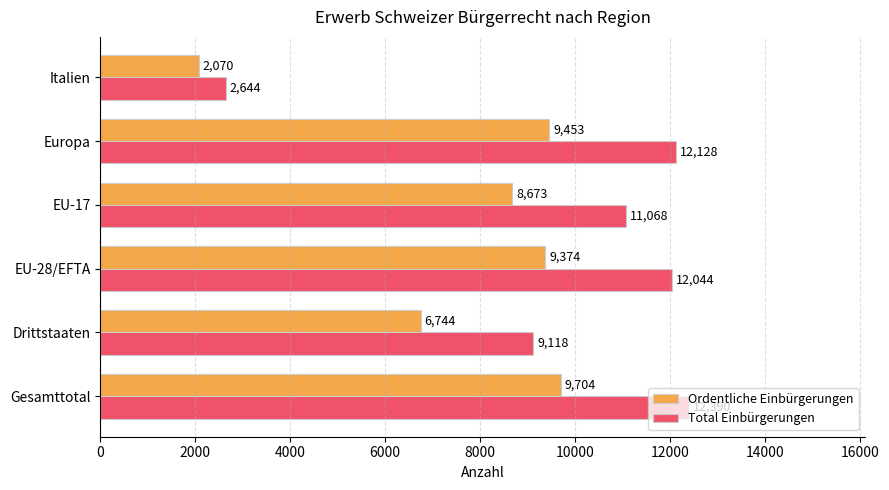

Rank the series at EU-17 from highest to lowest value.

Total Einbürgerungen, Ordentliche Einbürgerungen